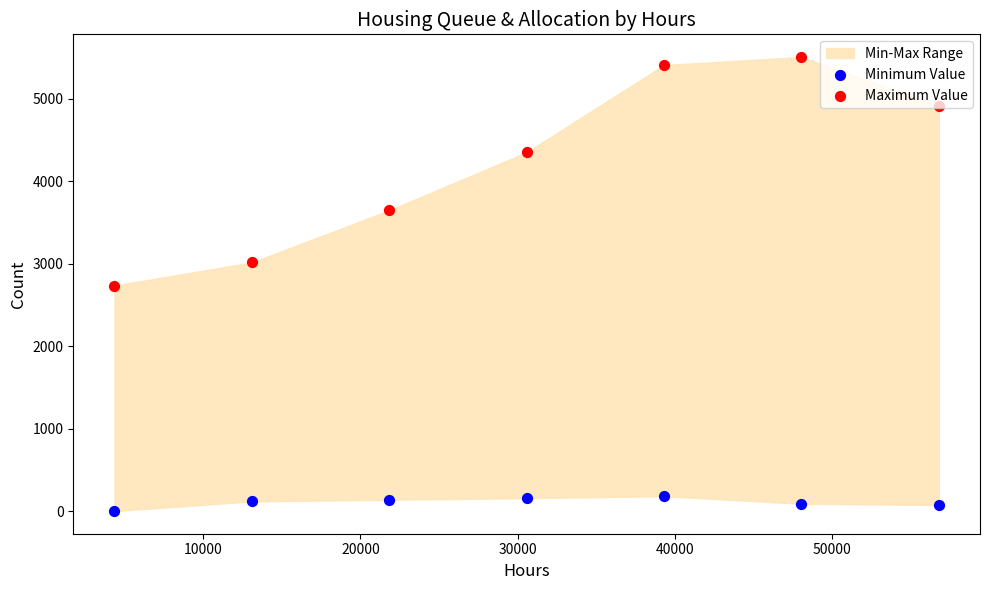

Is the value of Minimum Value at 40000 greater than the value of Maximum Value at 60000?

No